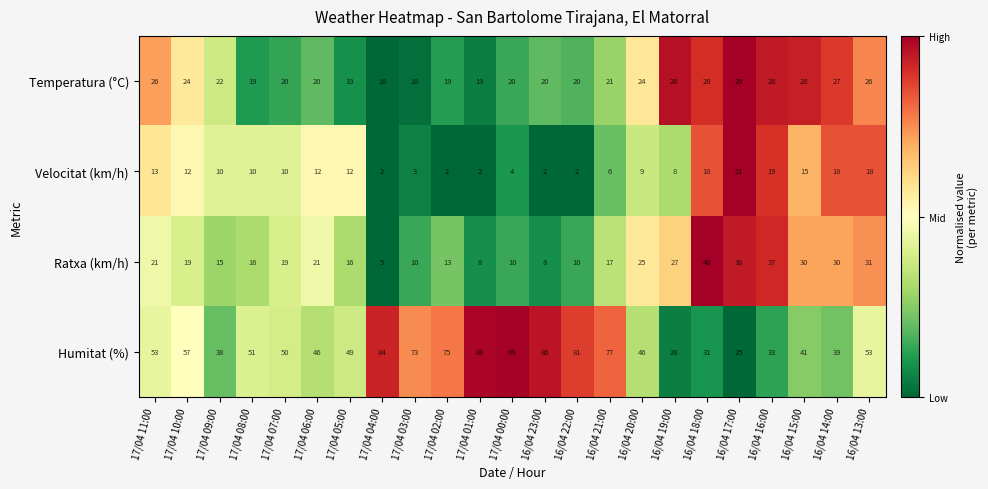

What is the difference between the maximum and minimum values in the Ratxa (km/h) series?

35